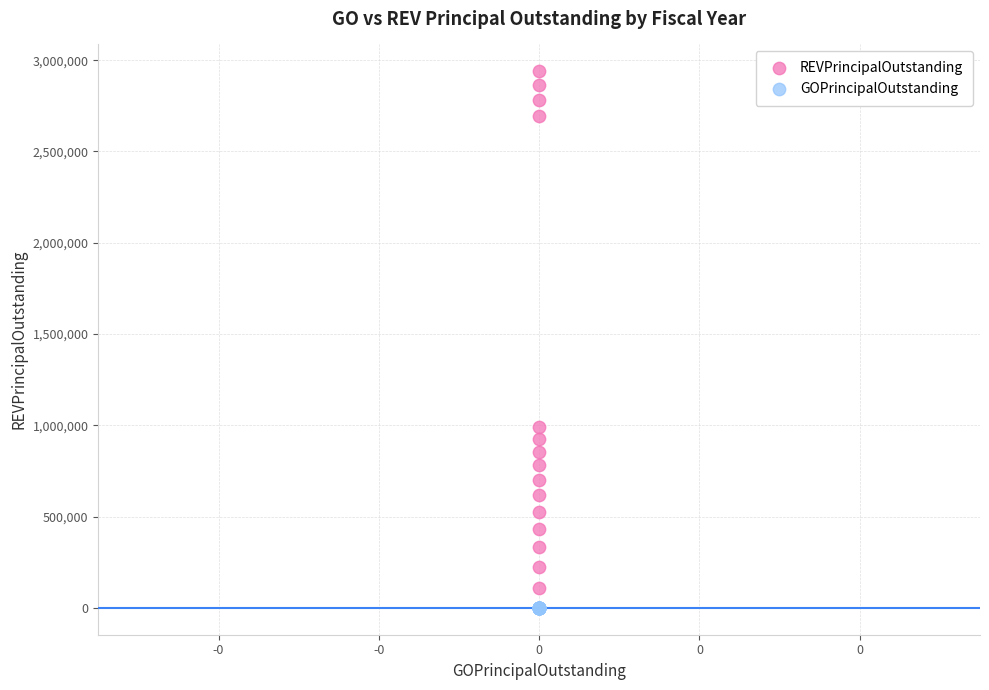

Which series reaches the minimum Y coordinate?

GOPrincipalOutstanding